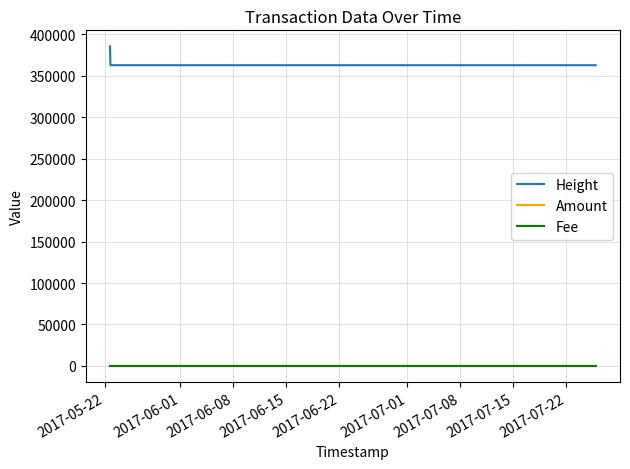

What is the maximum value for Fee?

1